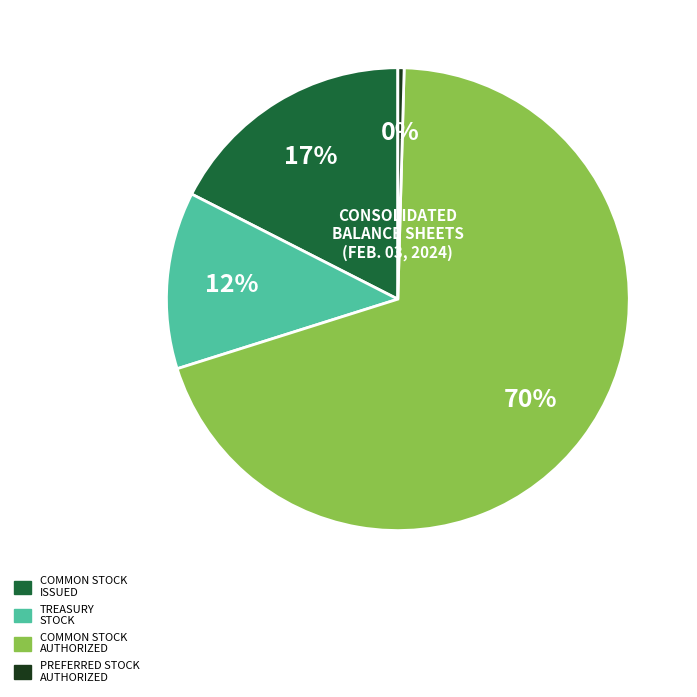

How many slices are in this pie chart?

4